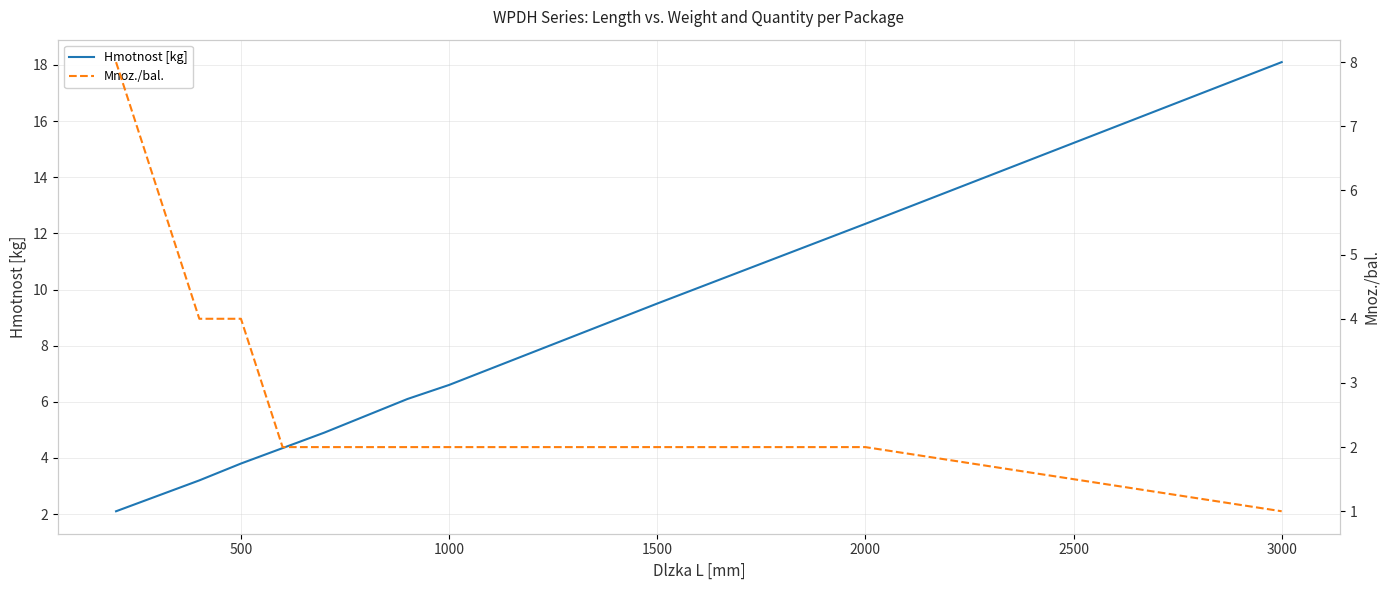

How many values in the Hmotnost [kg] series are below 5?

6